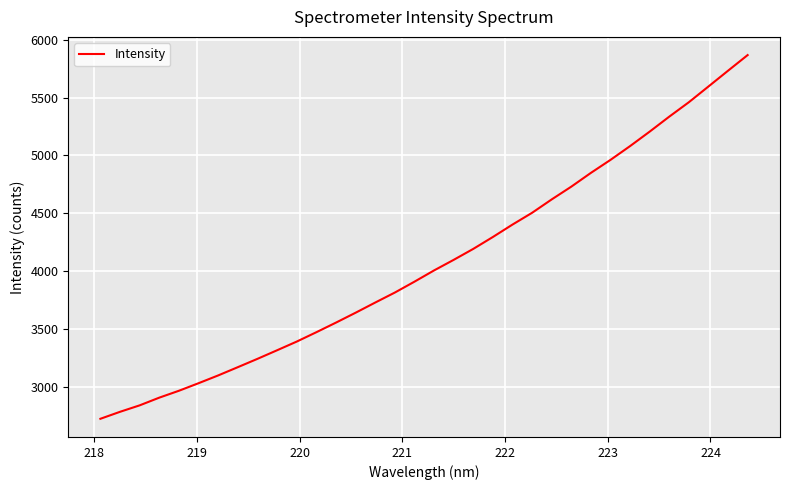

What is the smallest value displayed?

2721.0